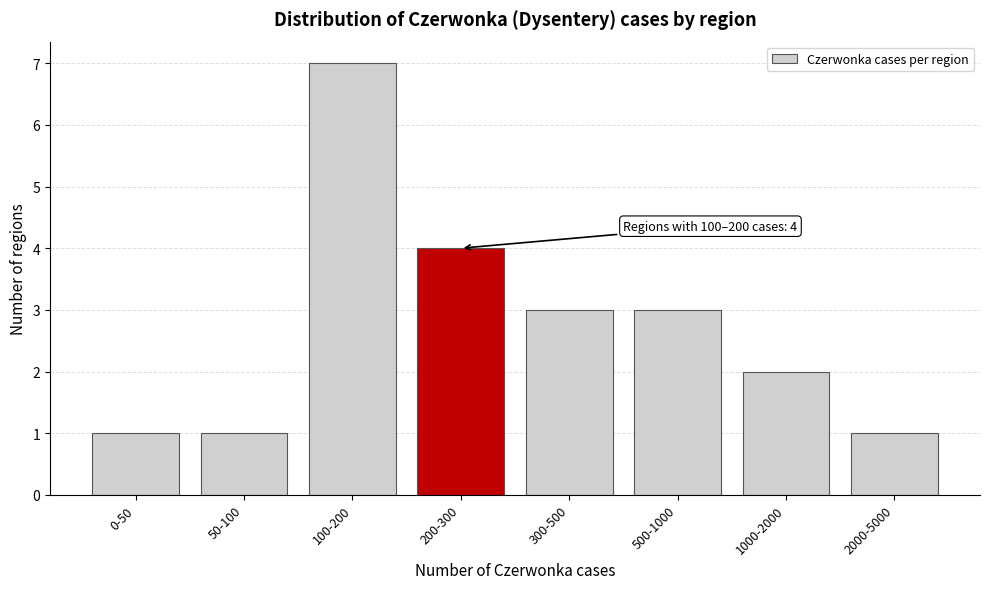

Reading right to left, list all the values displayed in this chart.

1	2	3	3	4	7	1	1